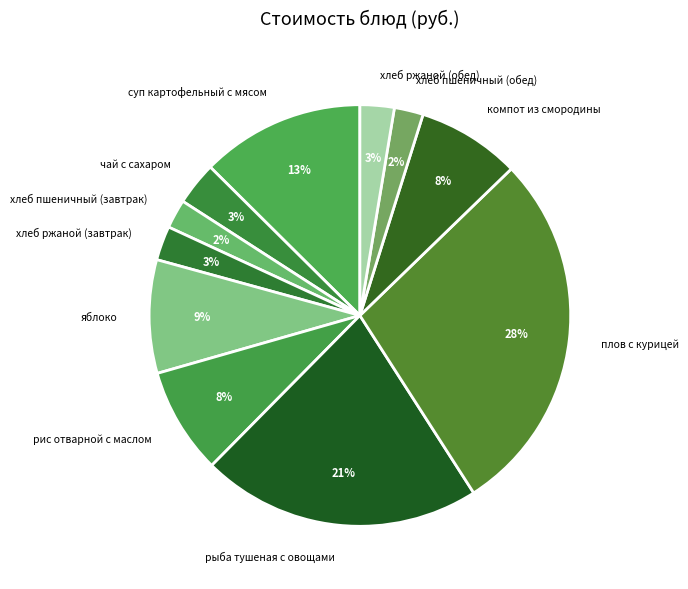

Combined, do хлеб пшеничный (завтрак) and чай с сахаром account for over 50%?

No